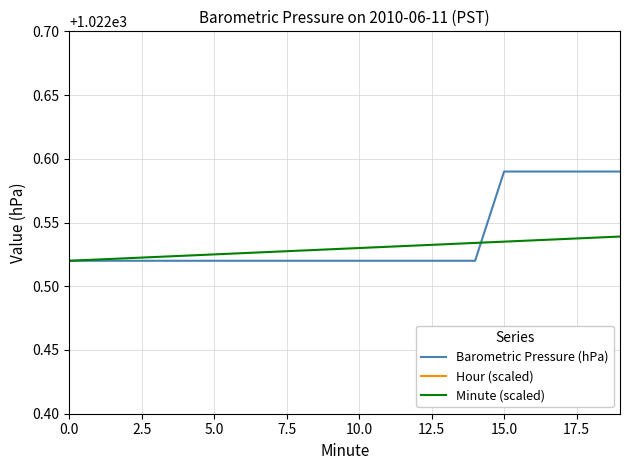

True or false: Minute (scaled) has more than 2 interior local peaks.

False